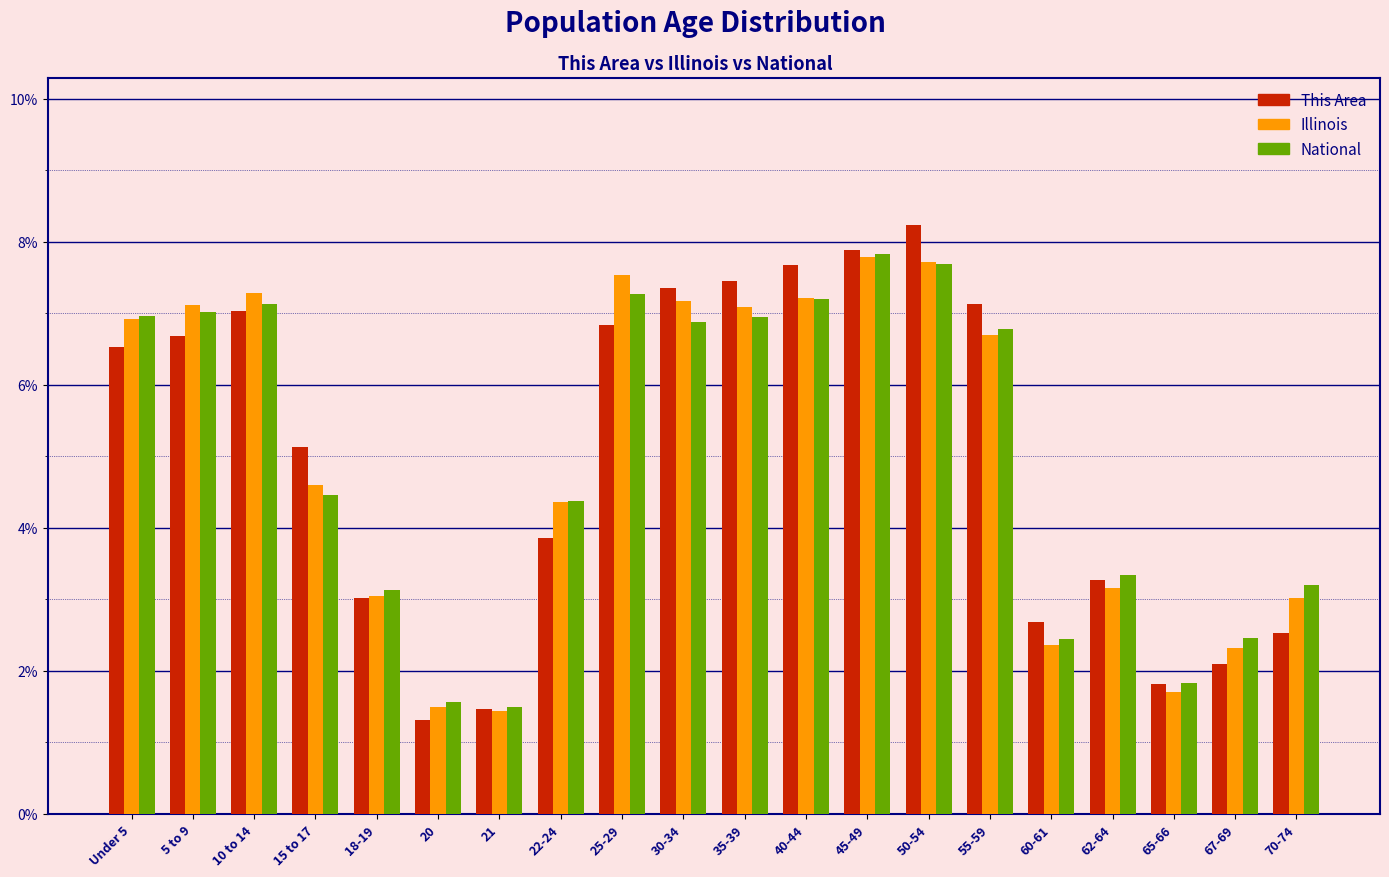

What is the difference between the maximum and minimum values in the Illinois series?

6.4